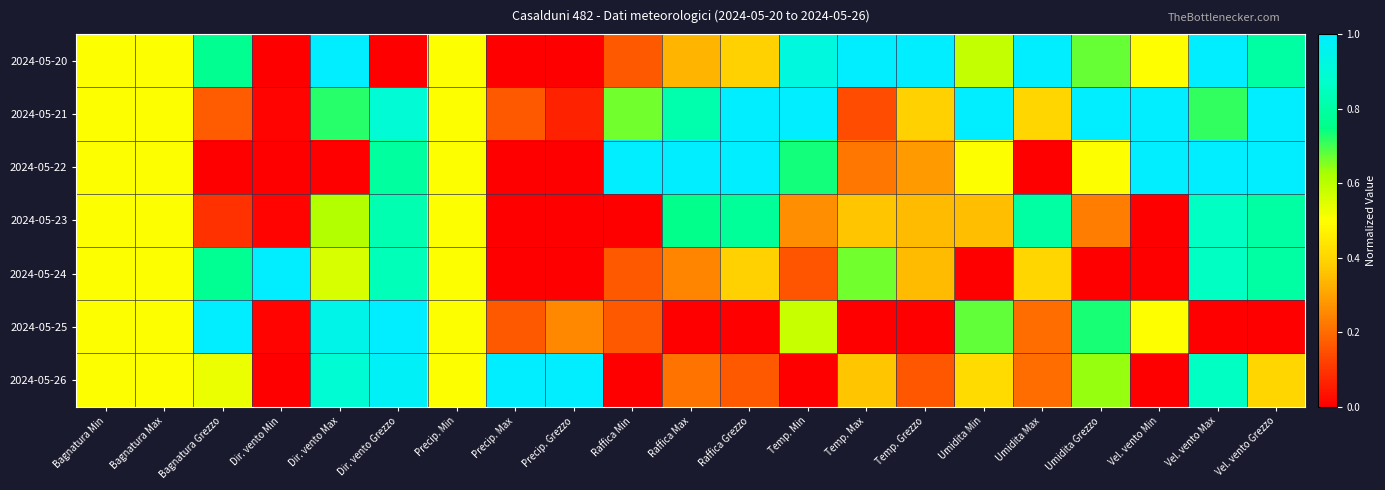

Reading left to right, what are all the values shown in this chart?

2024-05-20: Bagnatura Min=0.5	Bagnatura Max=0.5	Bagnatura Grezzo=0.8	Dir. vento Min=0.0	Dir. vento Max=1.0	Dir. vento Grezzo=0.0	Precip. Min=0.5	Precip. Max=0.0	Precip. Grezzo=0.0	Raffica Min=0.2	Raffica Max=0.3	Raffica Grezzo=0.4	Temp. Min=0.9	Temp. Max=1.0	Temp. Grezzo=1.0	Umidita Min=0.6	Umidita Max=1.0	Umidita Grezzo=0.7	Vel. vento Min=0.5	Vel. vento Max=1.0	Vel. vento Grezzo=0.8
2024-05-21: Bagnatura Min=0.5	Bagnatura Max=0.5	Bagnatura Grezzo=0.2	Dir. vento Min=0.0	Dir. vento Max=0.7	Dir. vento Grezzo=0.9	Precip. Min=0.5	Precip. Max=0.2	Precip. Grezzo=0.1	Raffica Min=0.7	Raffica Max=0.8	Raffica Grezzo=1.0	Temp. Min=1.0	Temp. Max=0.1	Temp. Grezzo=0.4	Umidita Min=1.0	Umidita Max=0.4	Umidita Grezzo=1.0	Vel. vento Min=1.0	Vel. vento Max=0.7	Vel. vento Grezzo=1.0
2024-05-22: Bagnatura Min=0.5	Bagnatura Max=0.5	Bagnatura Grezzo=0.0	Dir. vento Min=0.0	Dir. vento Max=0.0	Dir. vento Grezzo=0.8	Precip. Min=0.5	Precip. Max=0.0	Precip. Grezzo=0.0	Raffica Min=1.0	Raffica Max=1.0	Raffica Grezzo=1.0	Temp. Min=0.7	Temp. Max=0.2	Temp. Grezzo=0.3	Umidita Min=0.5	Umidita Max=0.0	Umidita Grezzo=0.5	Vel. vento Min=1.0	Vel. vento Max=1.0	Vel. vento Grezzo=1.0
2024-05-23: Bagnatura Min=0.5	Bagnatura Max=0.5	Bagnatura Grezzo=0.1	Dir. vento Min=0.0	Dir. vento Max=0.6	Dir. vento Grezzo=0.8	Precip. Min=0.5	Precip. Max=0.0	Precip. Grezzo=0.0	Raffica Min=0.0	Raffica Max=0.8	Raffica Grezzo=0.8	Temp. Min=0.3	Temp. Max=0.4	Temp. Grezzo=0.3	Umidita Min=0.4	Umidita Max=0.8	Umidita Grezzo=0.2	Vel. vento Min=0.0	Vel. vento Max=0.9	Vel. vento Grezzo=0.8
2024-05-24: Bagnatura Min=0.5	Bagnatura Max=0.5	Bagnatura Grezzo=0.8	Dir. vento Min=1.0	Dir. vento Max=0.6	Dir. vento Grezzo=0.8	Precip. Min=0.5	Precip. Max=0.0	Precip. Grezzo=0.0	Raffica Min=0.2	Raffica Max=0.2	Raffica Grezzo=0.4	Temp. Min=0.2	Temp. Max=0.7	Temp. Grezzo=0.3	Umidita Min=0.0	Umidita Max=0.4	Umidita Grezzo=0.0	Vel. vento Min=0.0	Vel. vento Max=0.9	Vel. vento Grezzo=0.8
2024-05-25: Bagnatura Min=0.5	Bagnatura Max=0.5	Bagnatura Grezzo=1.0	Dir. vento Min=0.0	Dir. vento Max=0.9	Dir. vento Grezzo=1.0	Precip. Min=0.5	Precip. Max=0.2	Precip. Grezzo=0.2	Raffica Min=0.2	Raffica Max=0.0	Raffica Grezzo=0.0	Temp. Min=0.6	Temp. Max=0.0	Temp. Grezzo=0.0	Umidita Min=0.7	Umidita Max=0.2	Umidita Grezzo=0.7	Vel. vento Min=0.5	Vel. vento Max=0.0	Vel. vento Grezzo=0.0
2024-05-26: Bagnatura Min=0.5	Bagnatura Max=0.5	Bagnatura Grezzo=0.5	Dir. vento Min=0.0	Dir. vento Max=0.9	Dir. vento Grezzo=1.0	Precip. Min=0.5	Precip. Max=1.0	Precip. Grezzo=1.0	Raffica Min=0.0	Raffica Max=0.2	Raffica Grezzo=0.2	Temp. Min=0.0	Temp. Max=0.4	Temp. Grezzo=0.2	Umidita Min=0.4	Umidita Max=0.2	Umidita Grezzo=0.6	Vel. vento Min=0.0	Vel. vento Max=0.9	Vel. vento Grezzo=0.4